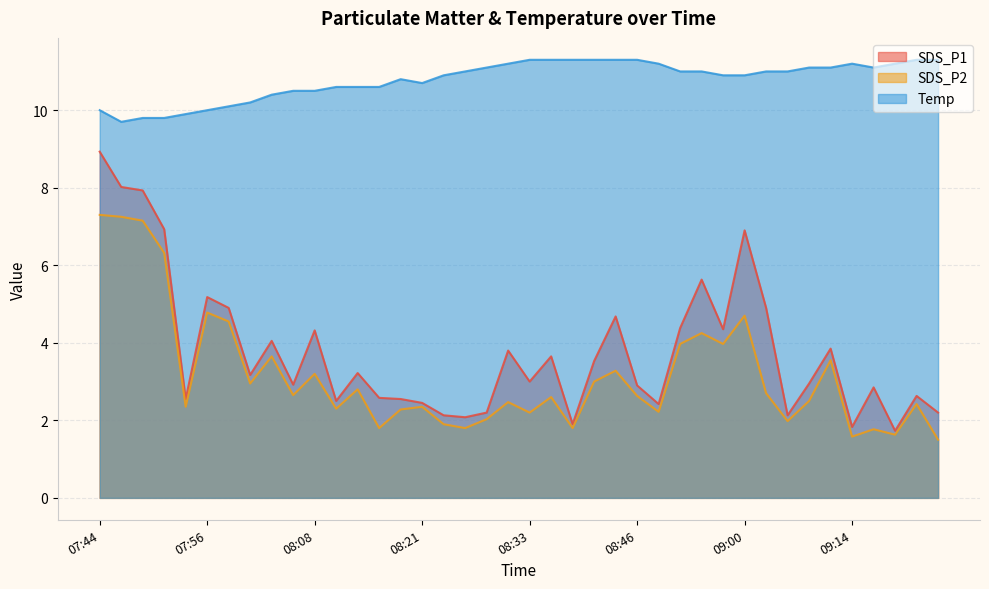

Which series has the widest spread of values?

SDS_P1